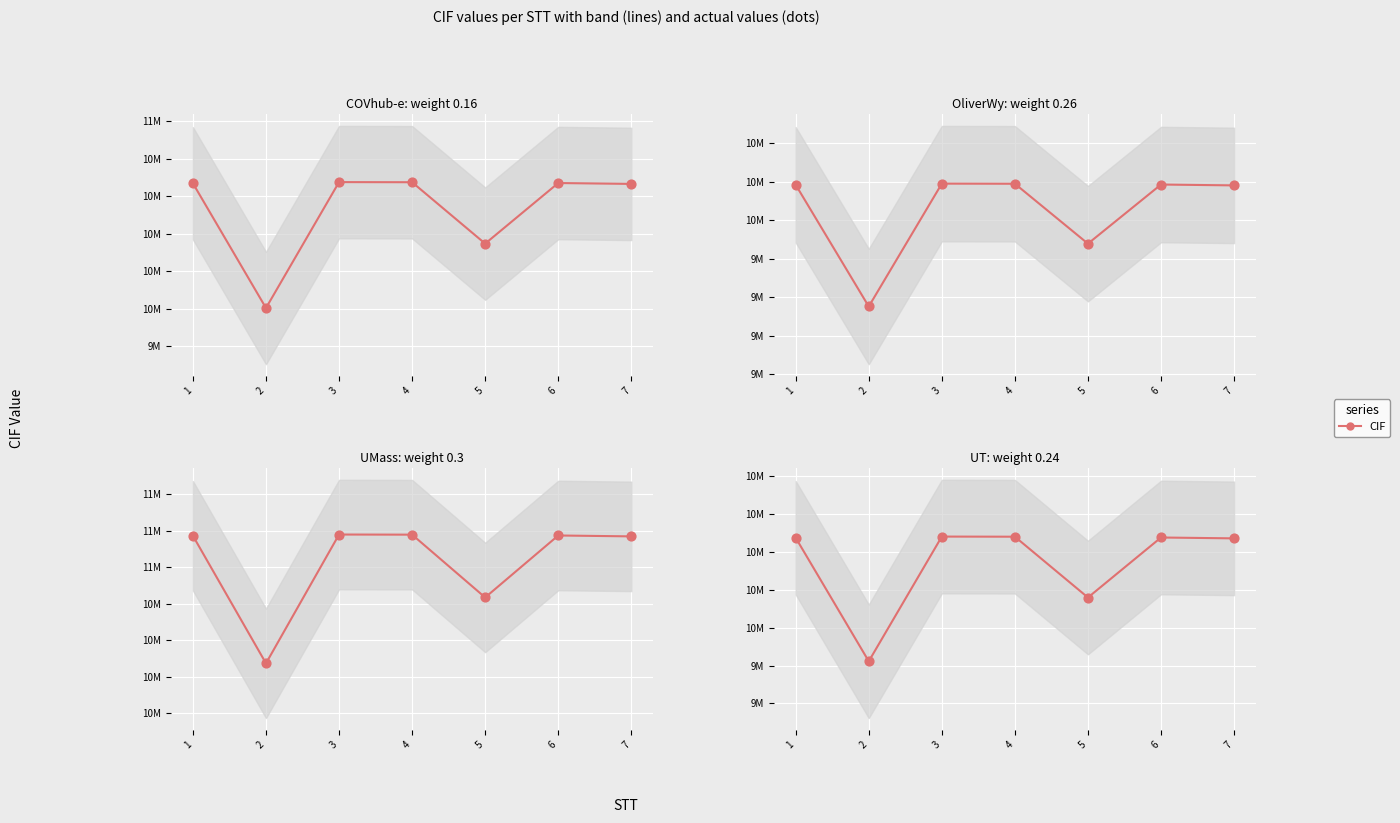

Approximately how many times larger is the value at 5 compared to 7?

1.0